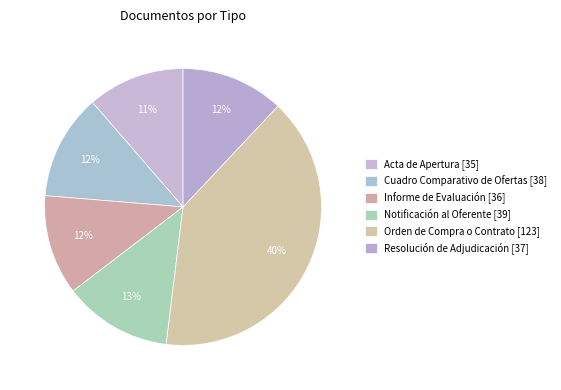

Which category has the smallest portion of the pie?

Acta de Apertura